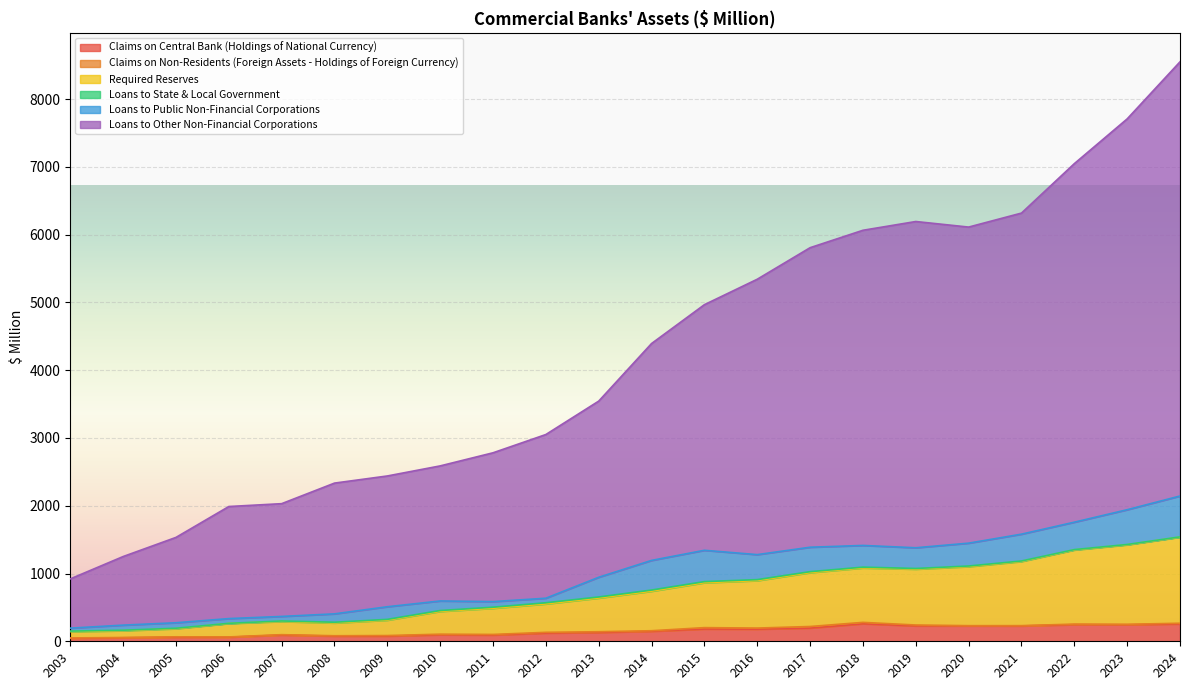

Between 2011 and 2022, which series saw the biggest shift?

Loans to Other Non-Financial Corporations